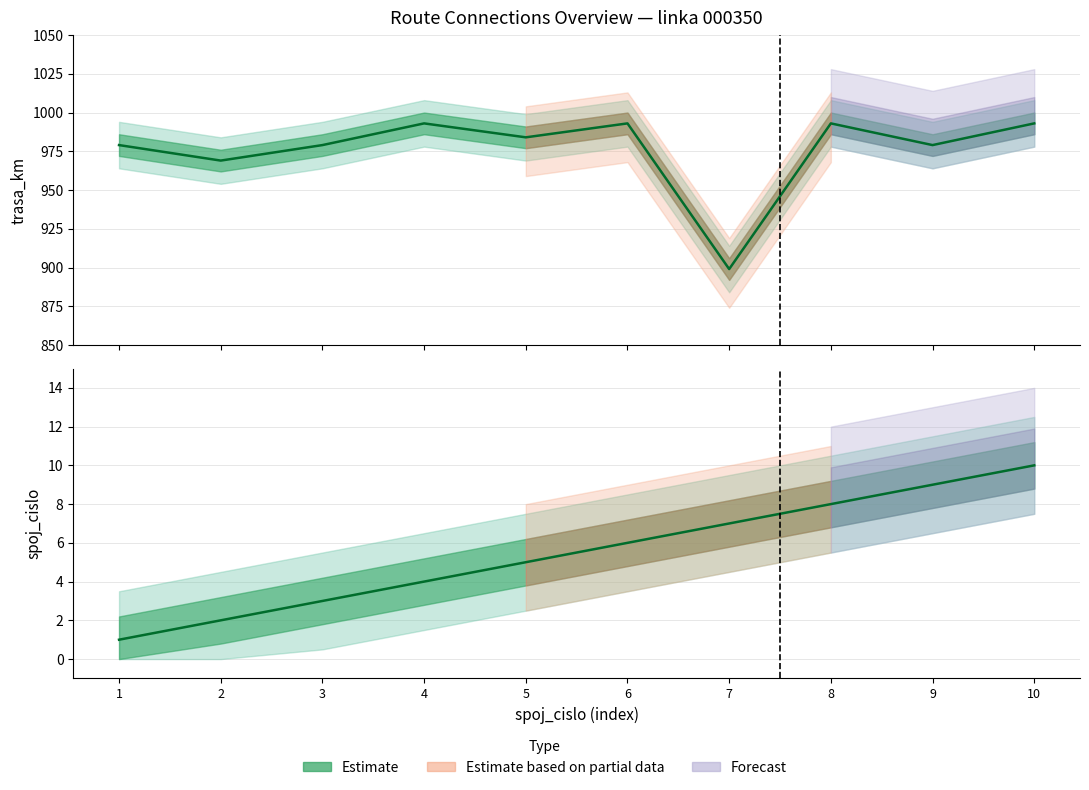

What is the sum of the spoj_cislo values at 9 and 2?

11